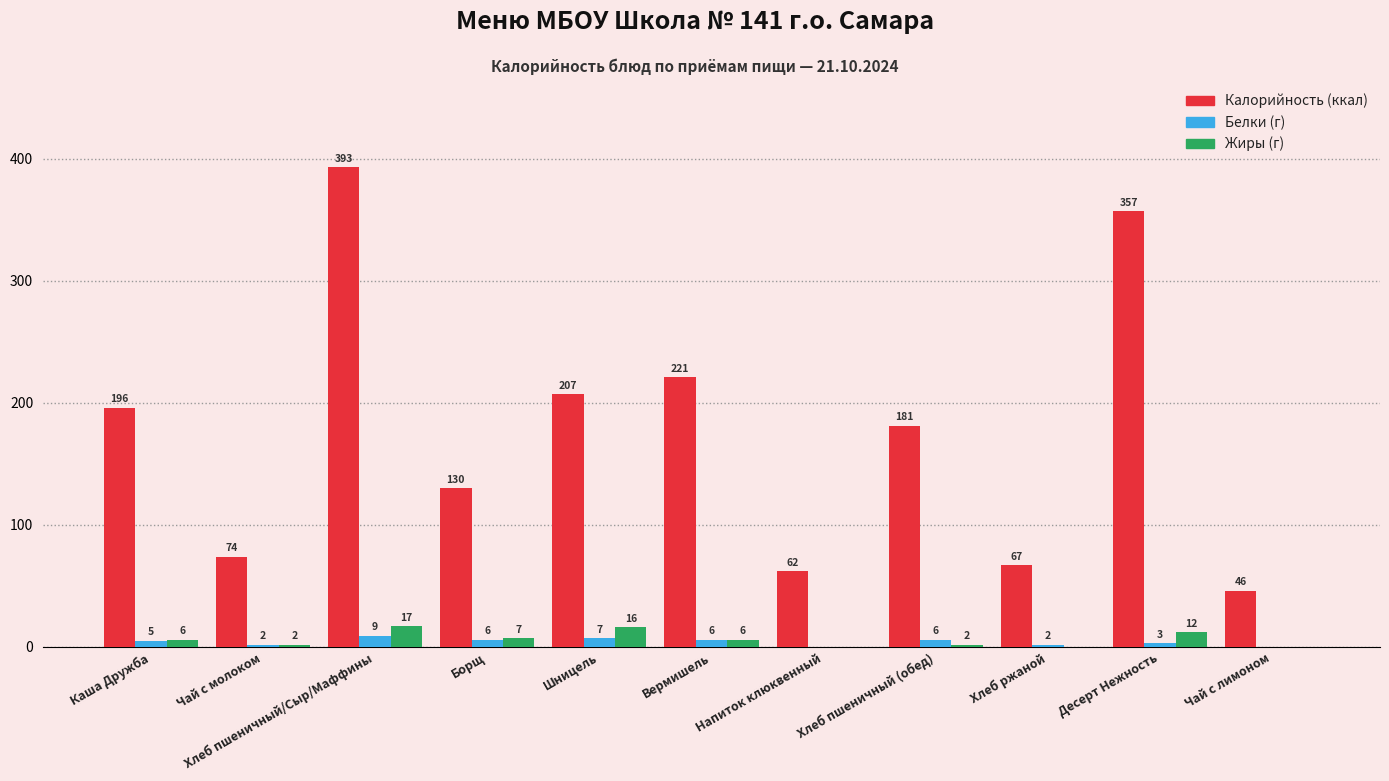

Which category has the highest value across all series?

Хлеб пшеничный/Сыр/Маффины